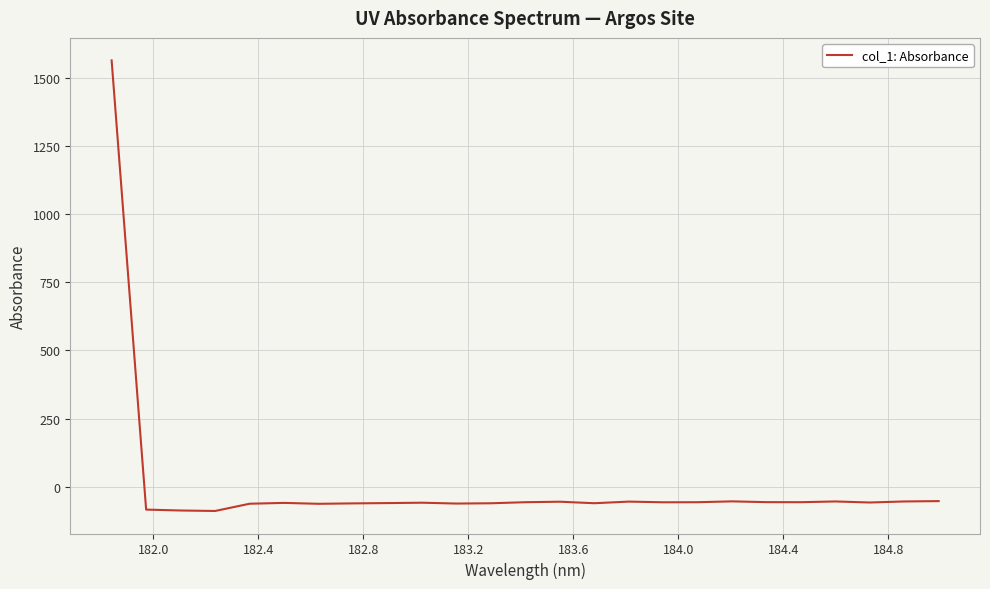

What is the maximum value shown in the chart?

1563.3